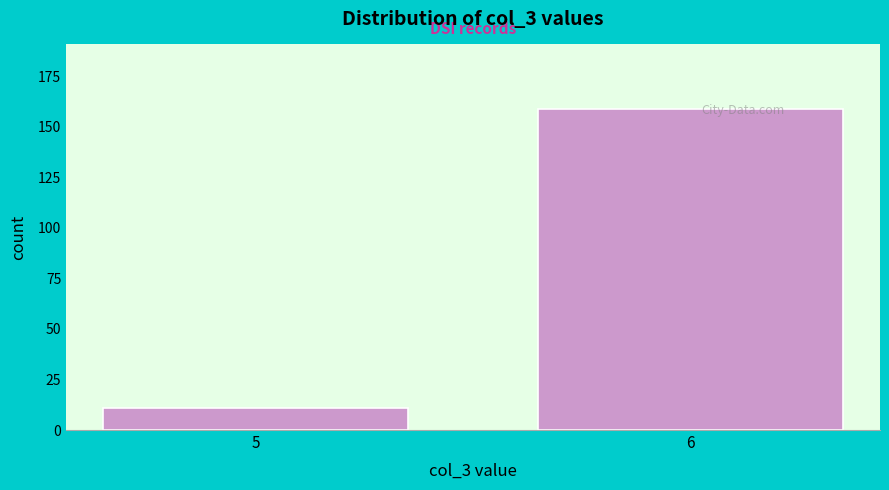

Reading left to right, what are all the values shown in this chart?

11	159